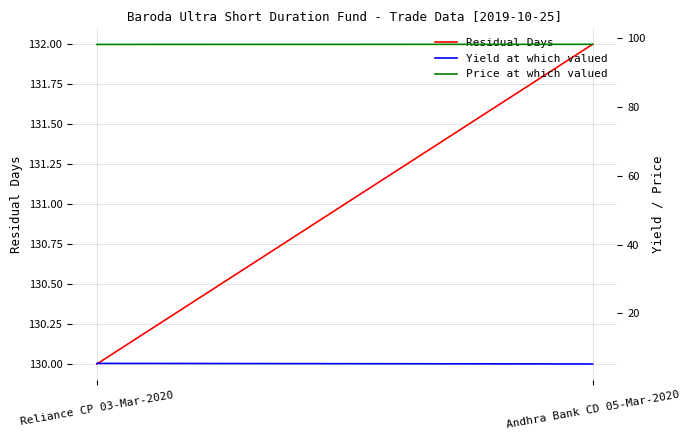

At which label is Price at which valued closest to 98?

Reliance CP 03-Mar-2020